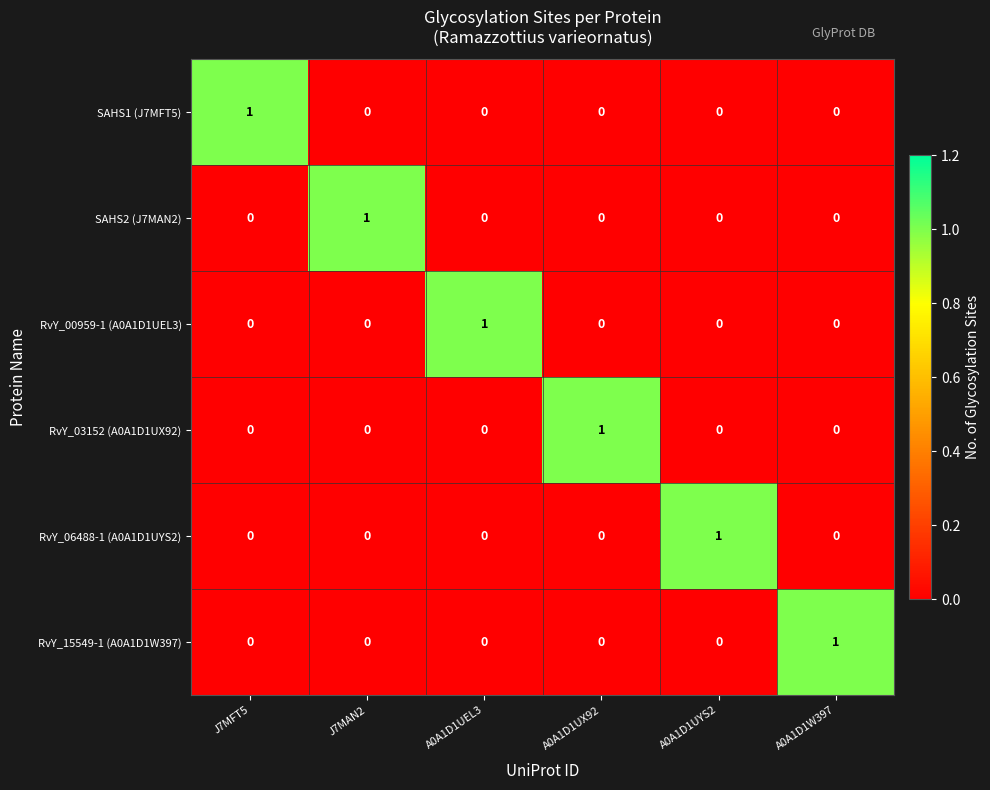

Is it true that SAHS2 (J7MAN2) equals 0 at A0A1D1UX92?

True